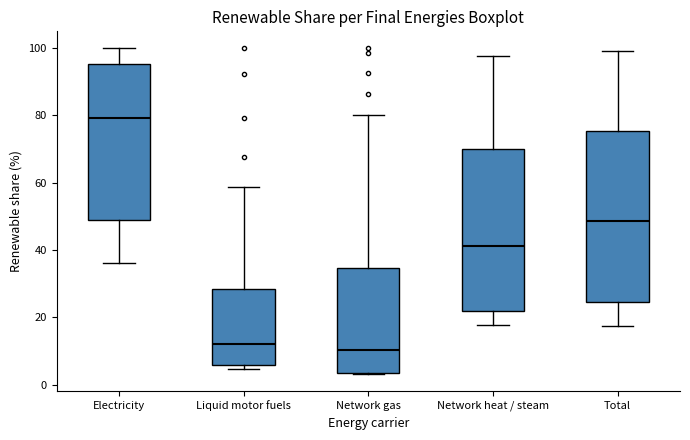

Where is the lower edge of the box for Liquid motor fuels on the y-axis? The values are not printed on the chart, so give them approximately, as read against the axis.

6